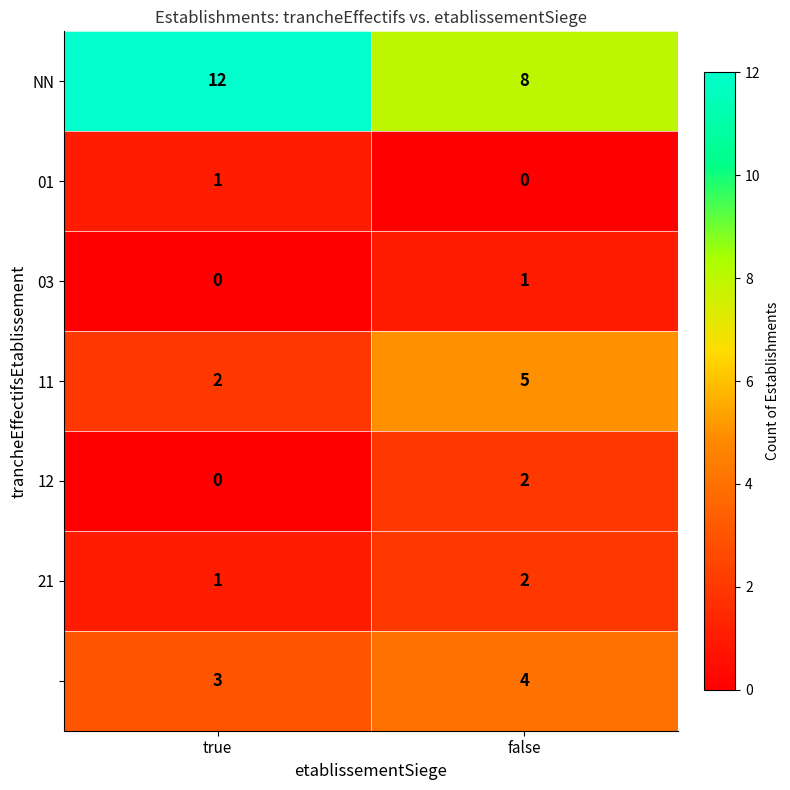

What is the total value across all series at true?

19